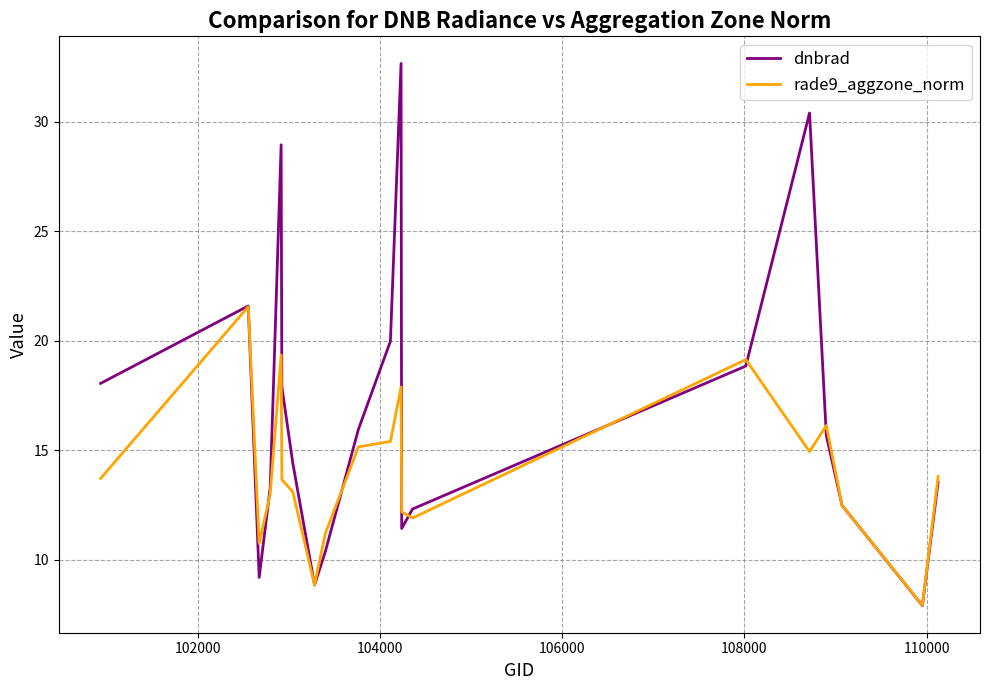

Which series has the largest range (max minus min)?

dnbrad